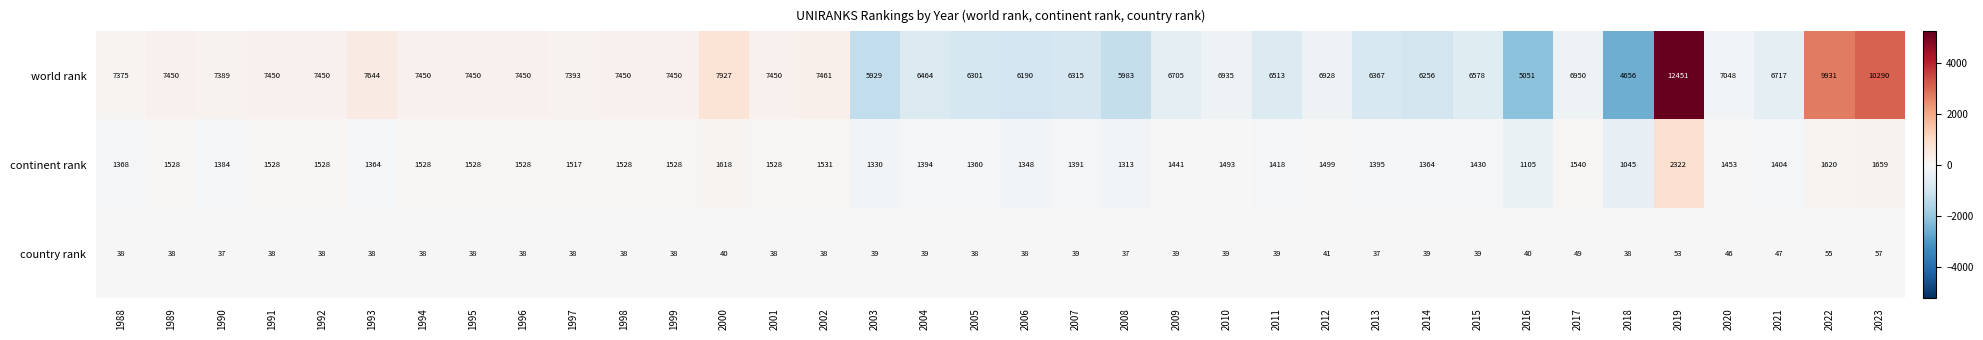

How many categories are shown in the chart?

36